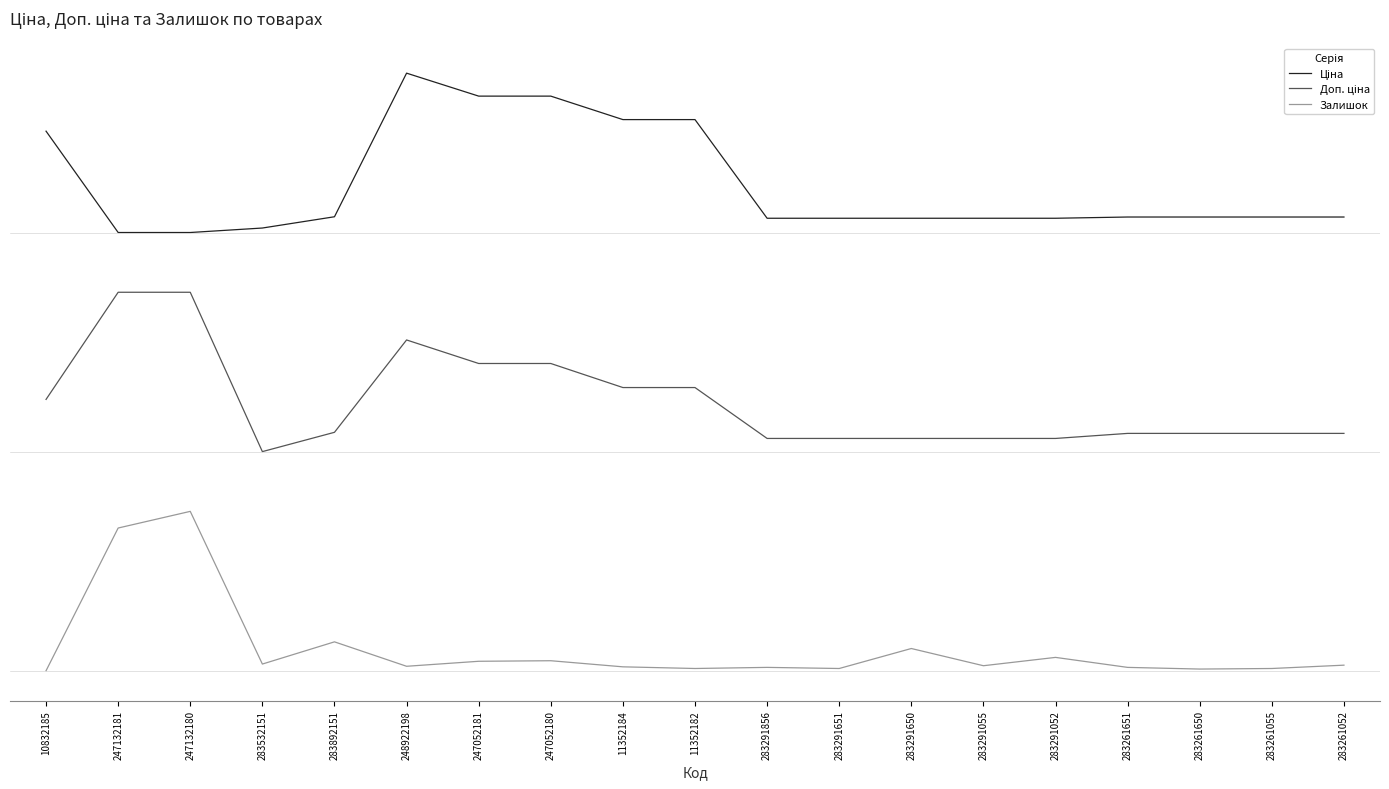

Reading left to right, list all the values displayed in this chart.

Ціна: 2.7	2.2	2.2	2.2	2.3	3.0	2.9	2.9	2.8	2.8	2.3	2.3	2.3	2.3	2.3	2.3	2.3	2.3	2.3
Доп. ціна: 1.4	1.9	1.9	1.1	1.2	1.7	1.5	1.5	1.4	1.4	1.2	1.2	1.2	1.2	1.2	1.2	1.2	1.2	1.2
Залишок: 0.0	0.7	0.8	0.0	0.1	0.0	0.0	0.1	0.0	0.0	0.0	0.0	0.1	0.0	0.1	0.0	0.0	0.0	0.0